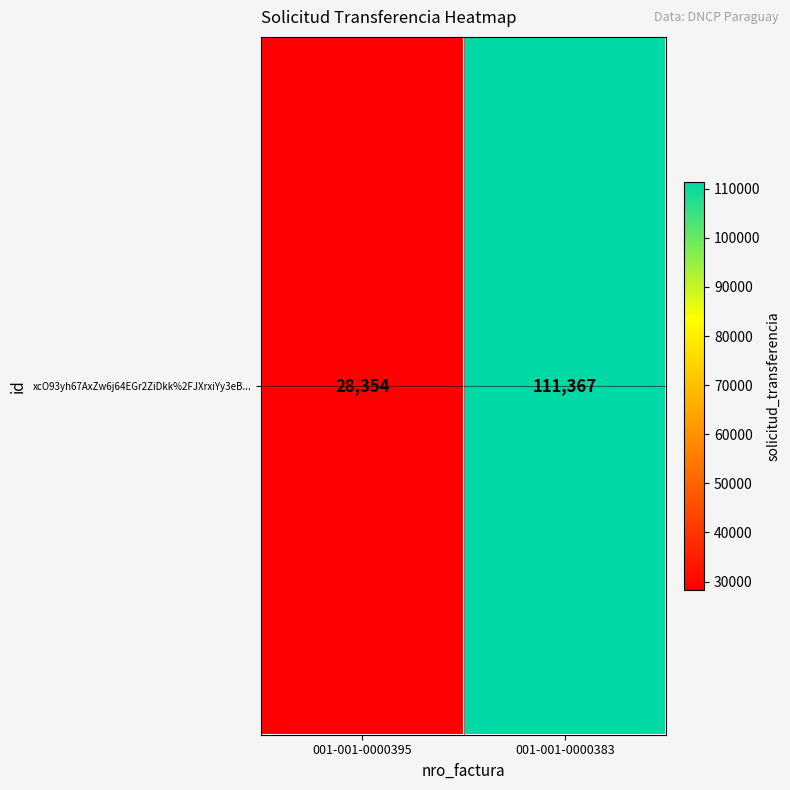

Reading right to left, list all the values displayed in this chart.

001-001-0000383=111367	001-001-0000395=28354